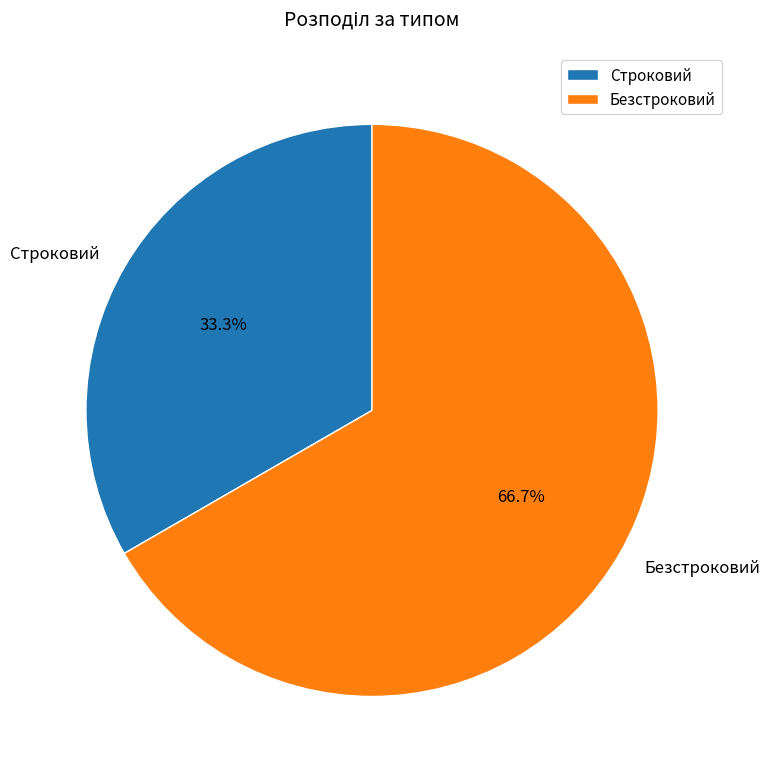

Count the number of slices in the pie.

2